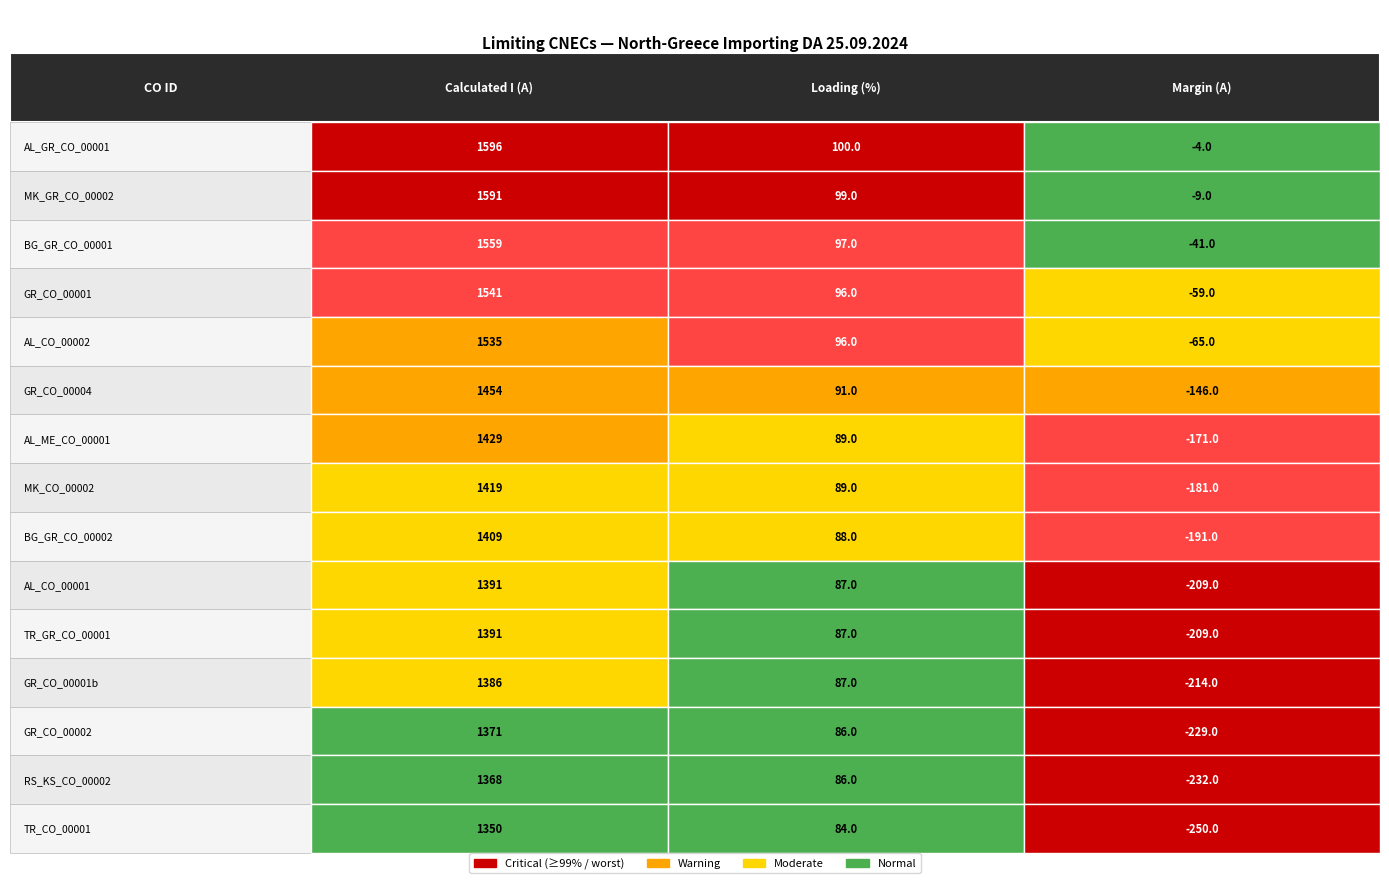

What is the lowest value of the GR_CO_00001 series?

-59